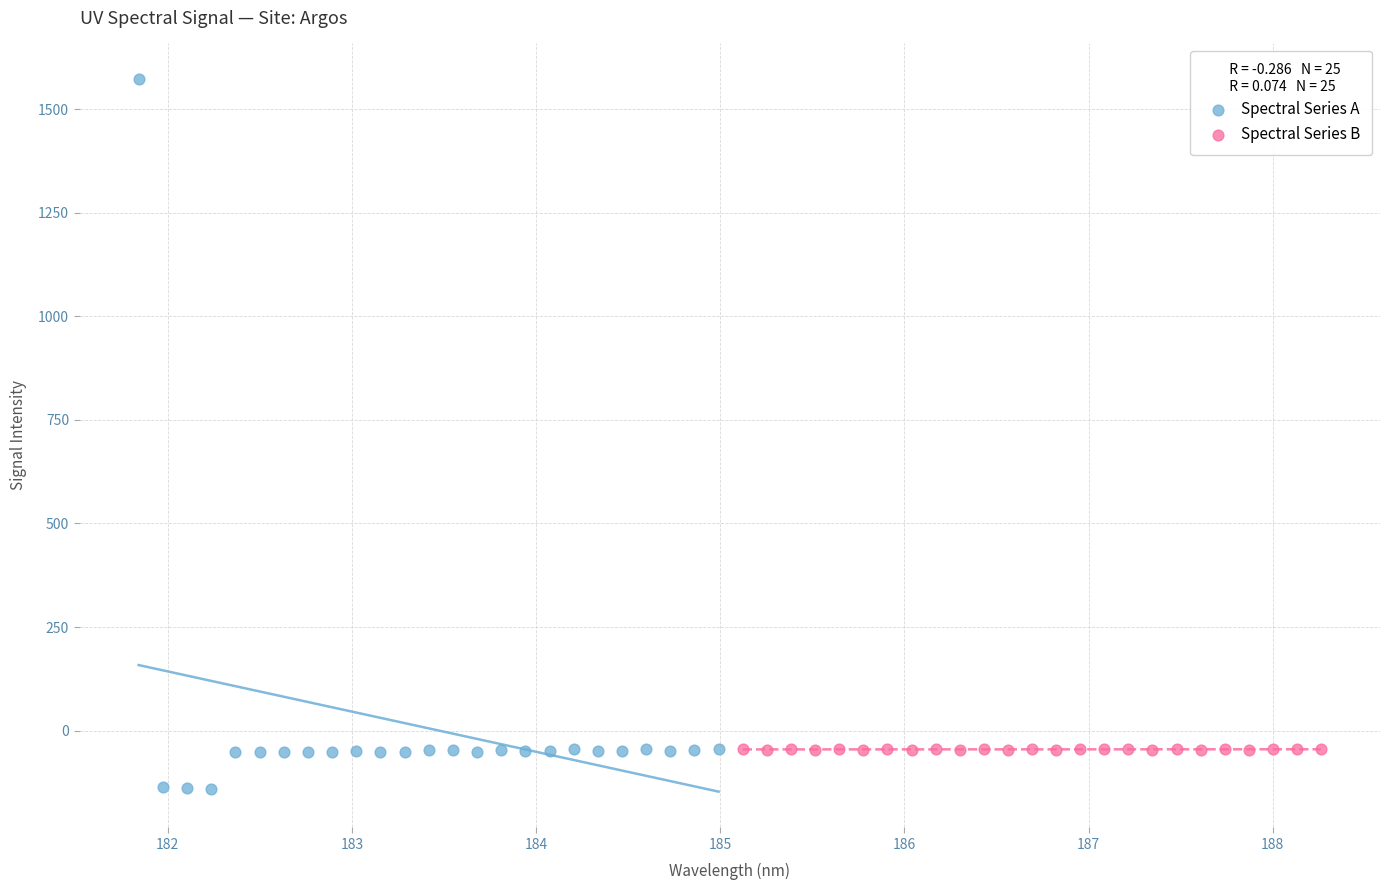

Which series has the widest spread of Y values?

Spectral Series A